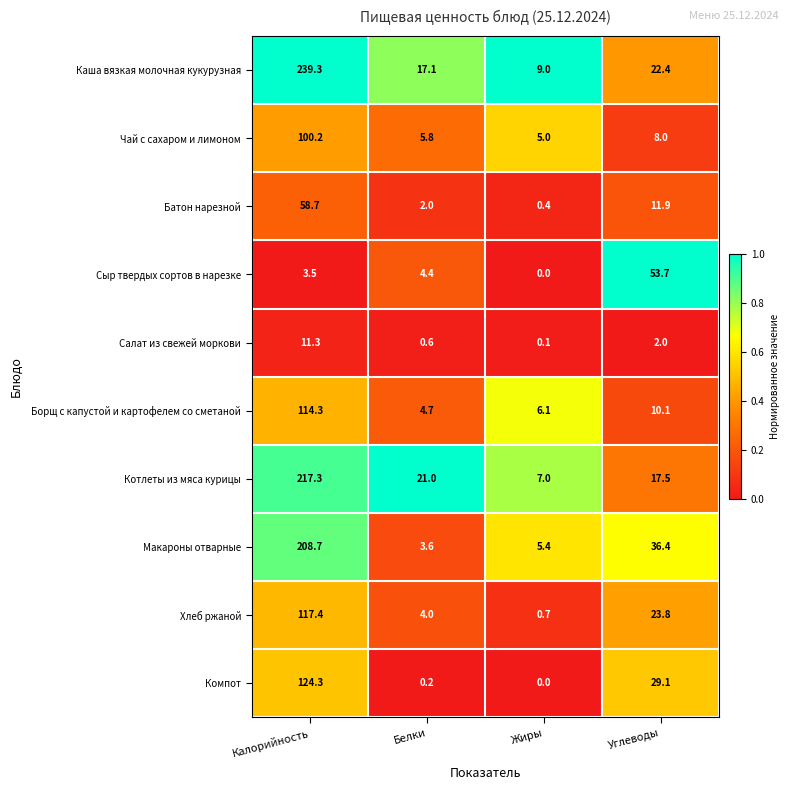

True or false: Чай с сахаром и лимоном has a value of 8.0 at Углеводы.

True